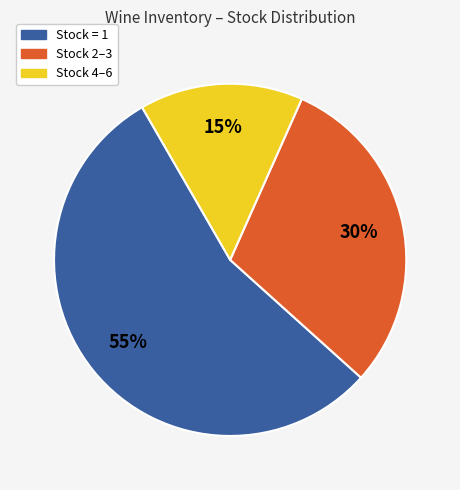

How many slices are in this pie chart?

3